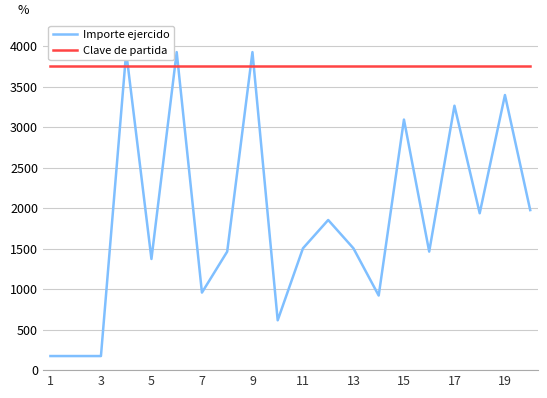

List the series in order of their overall mean, lowest first.

Importe ejercido, Clave de partida